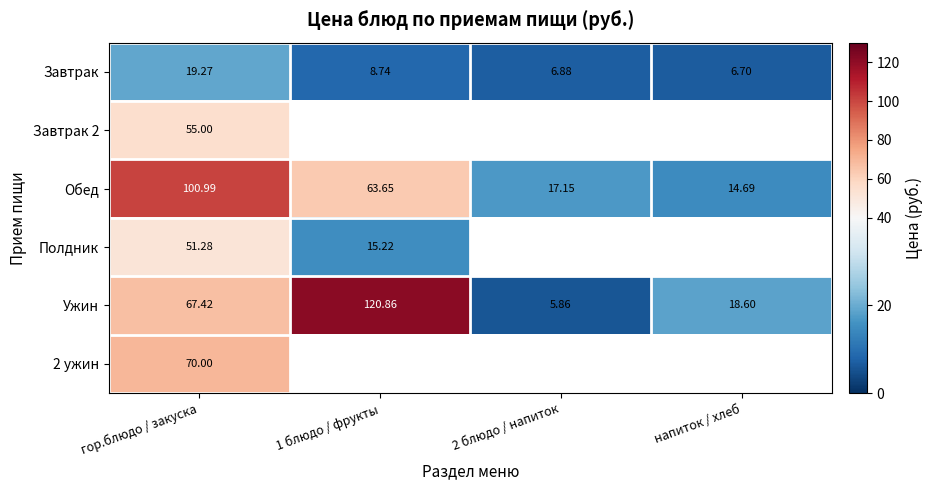

What is the approximate value of Обед at 2 блюдо / напиток?

17.1